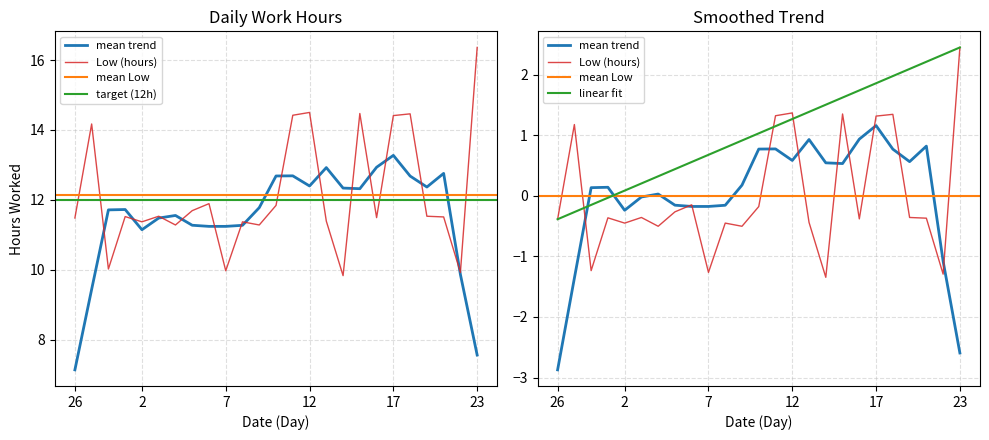

What is the value of the 23rd point from the left?

11.5